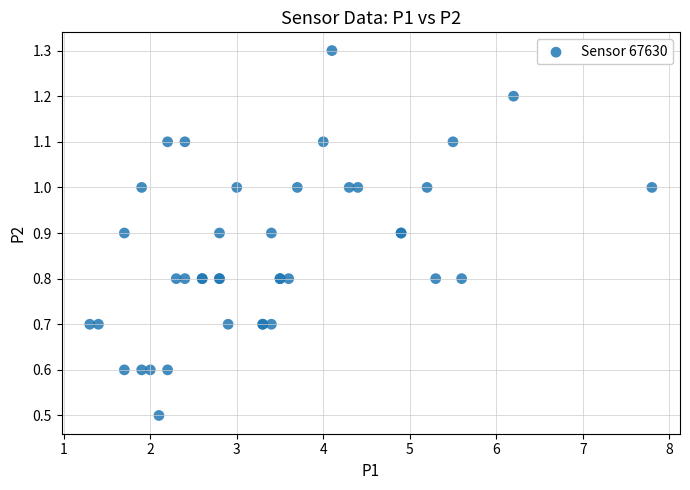

What Y value in the scatter plot is closest to 0?

0.5